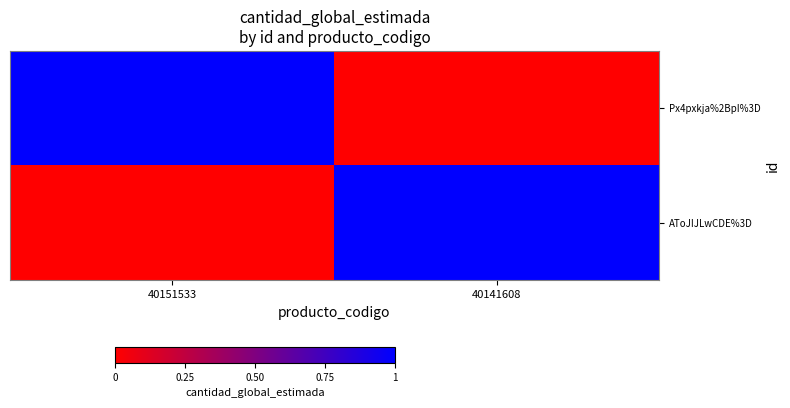

Reading left to right, transcribe all the data shown in this chart.

Px4pxkja%2BpI%3D: 40151533=1	40141608=0
AToJIJLwCDE%3D: 40151533=0	40141608=1